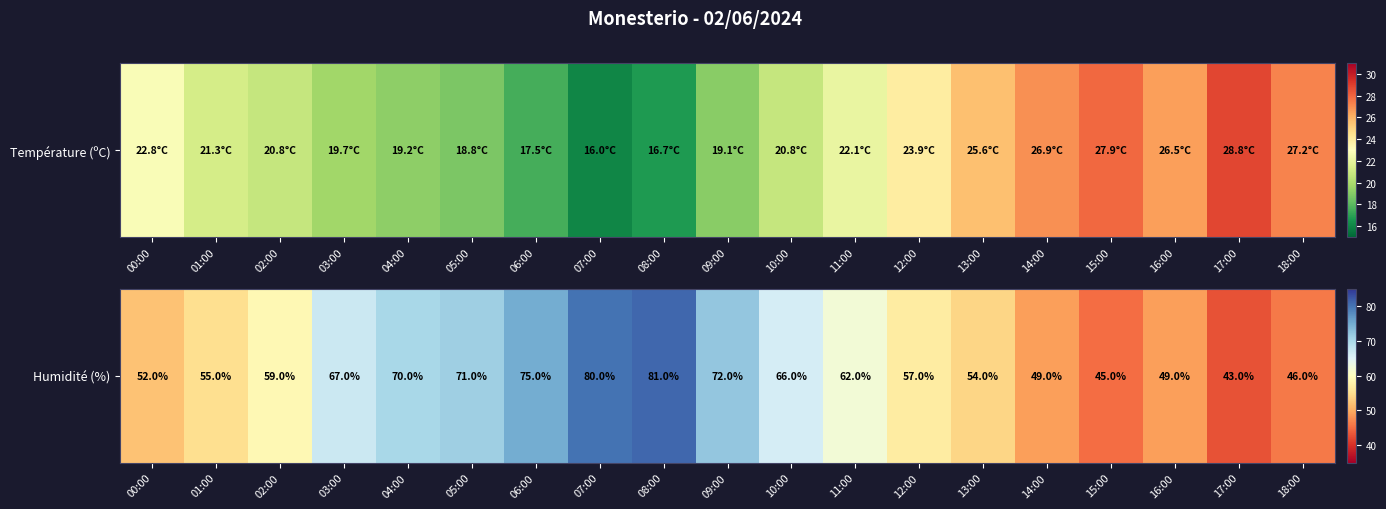

Is it true that the value at 08:00 is 137?

False